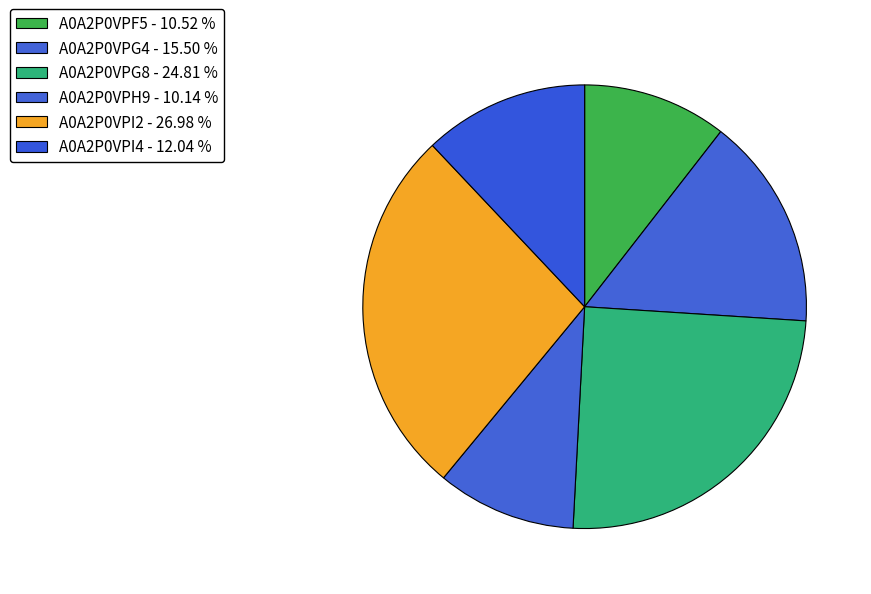

The A0A2P0VPG4 slice represents 16% of the pie. True or false?

True